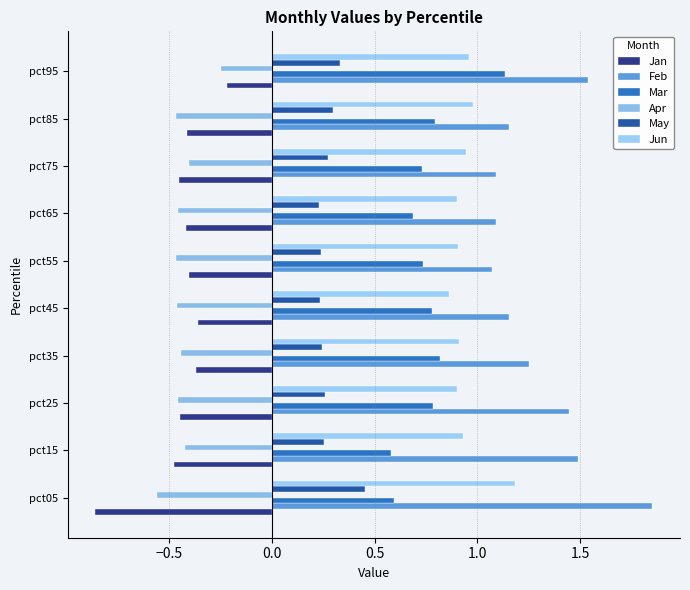

What is the maximum value shown in the chart?

1.8